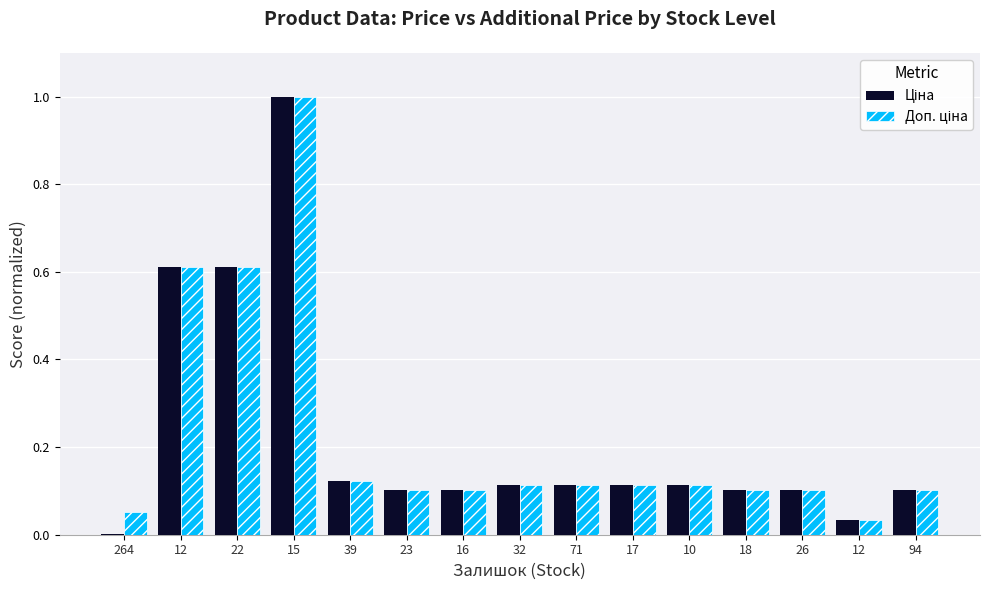

How many groups of bars are there?

15